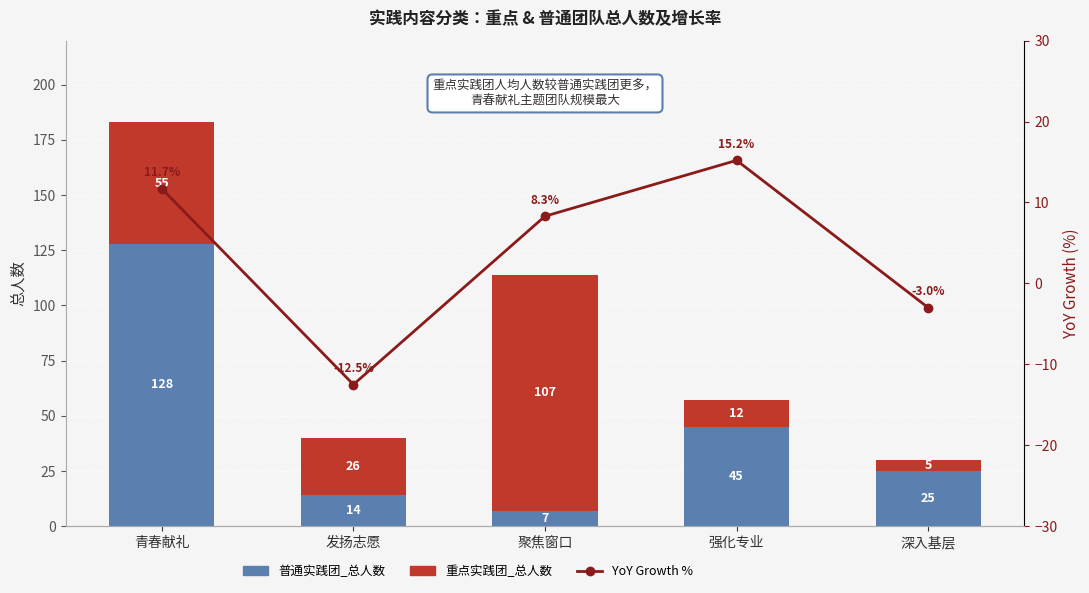

Rank the series by their maximum value, from highest to lowest.

普通实践团_总人数, 重点实践团_总人数, YoY Growth %